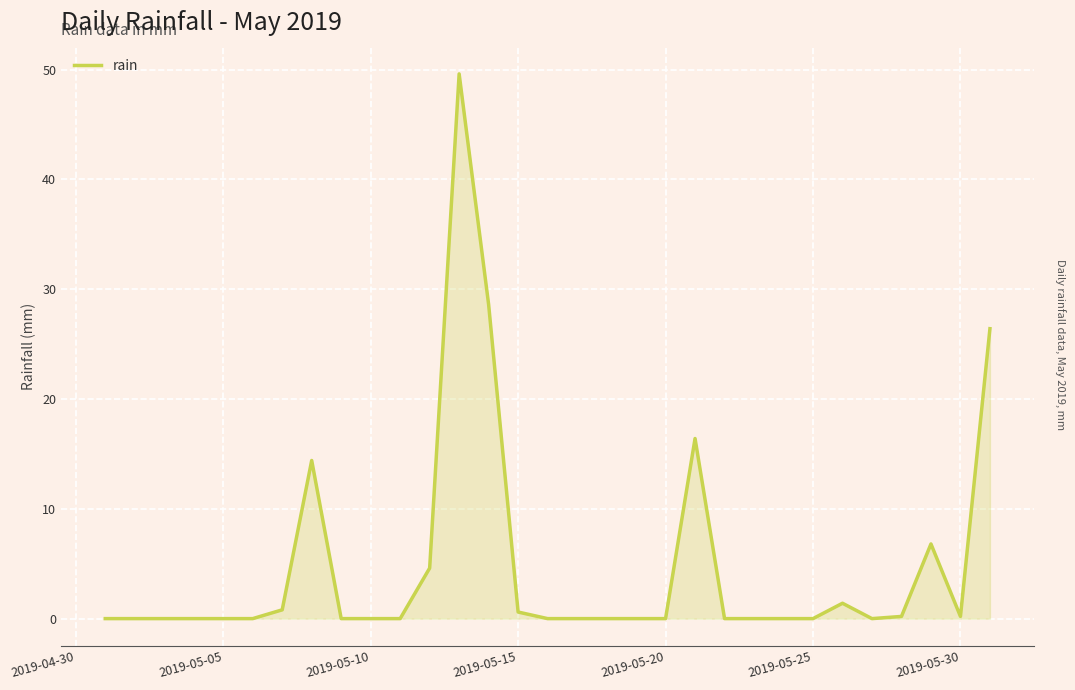

What is the maximum value shown in the chart?

49.6